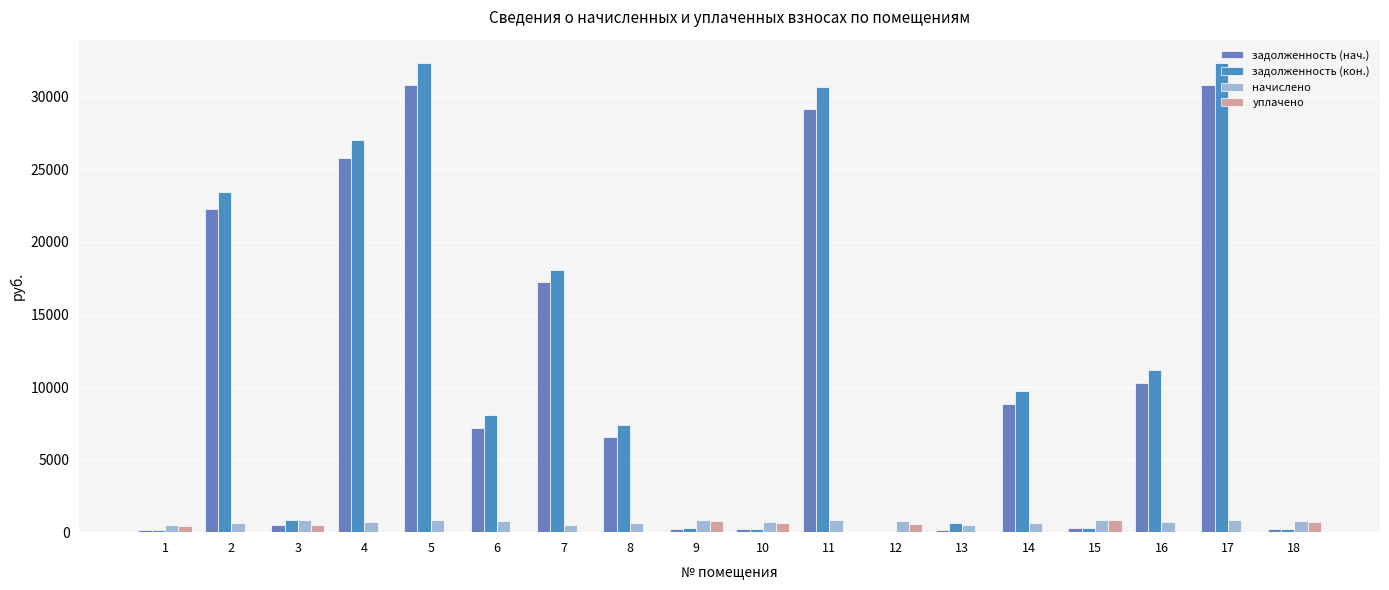

Is the value of начислено at 1 greater than the value of уплачено at 15?

No